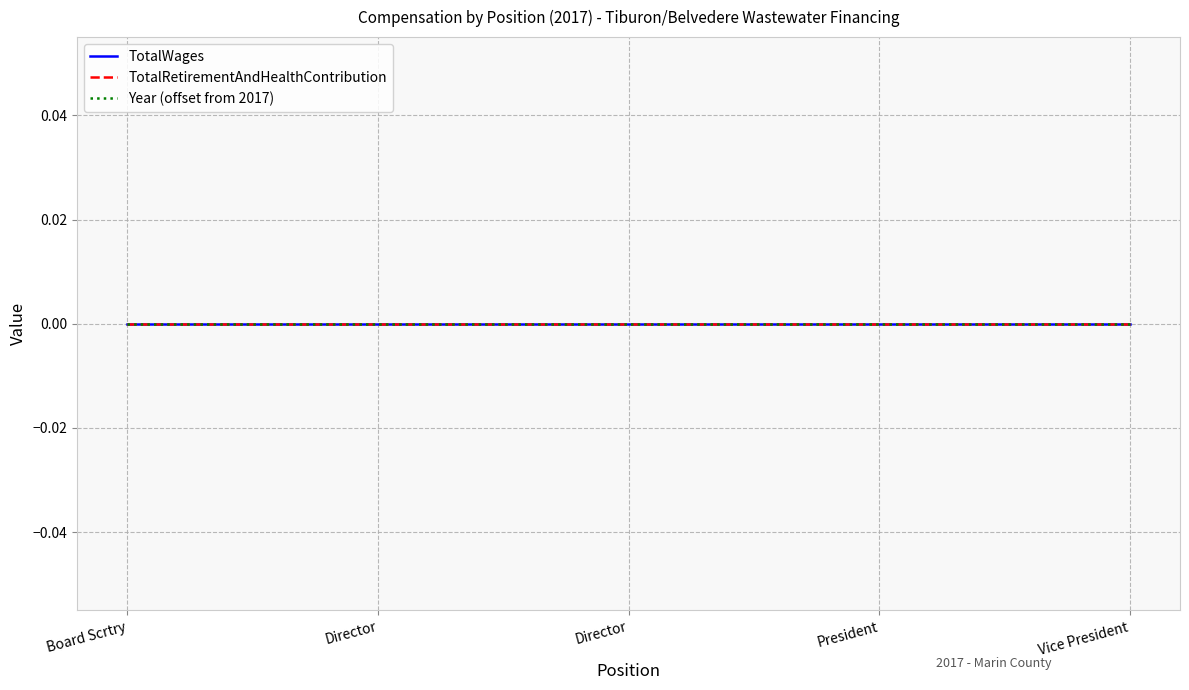

At which category does the chart reach its minimum across all series?

Board Scrtry